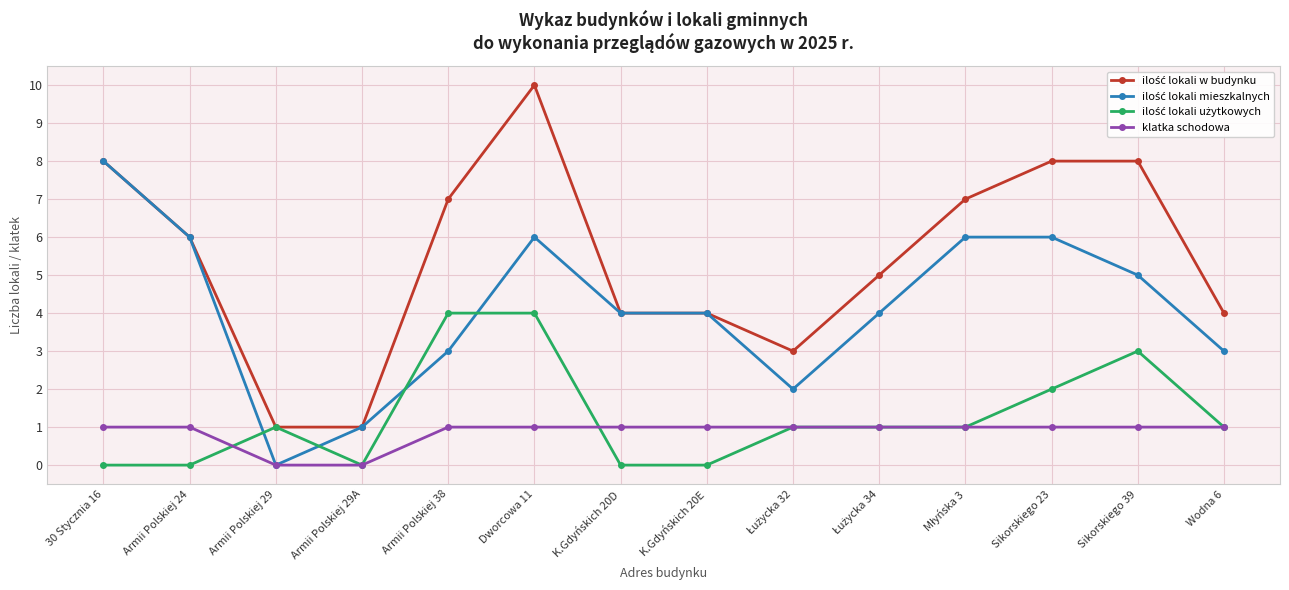

What is the value of the klatka schodowa point at the 14th from the left?

1